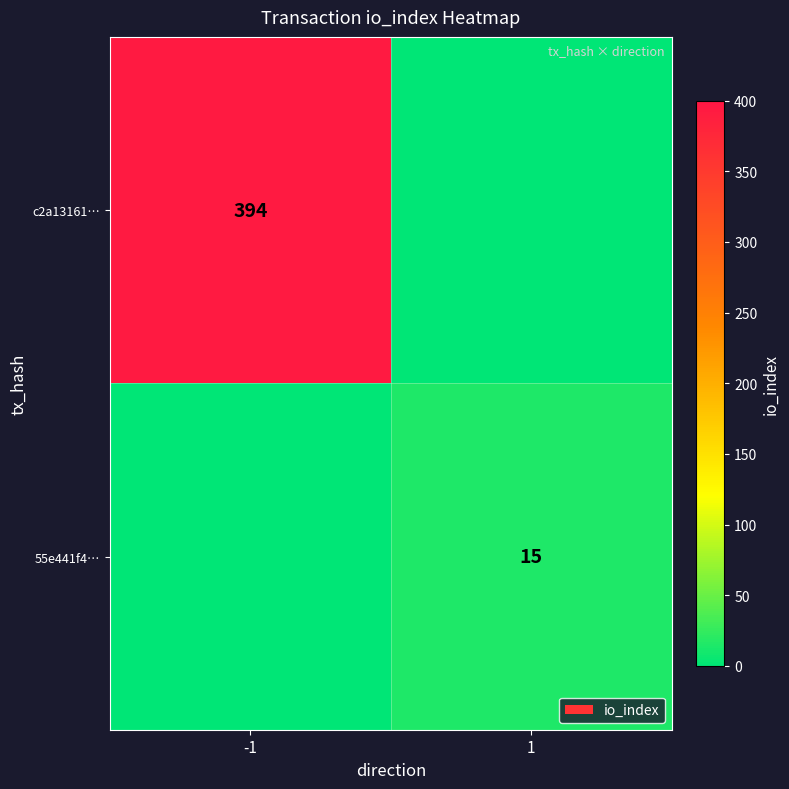

The value of c2a13161… at -1 is 394. True or false?

True